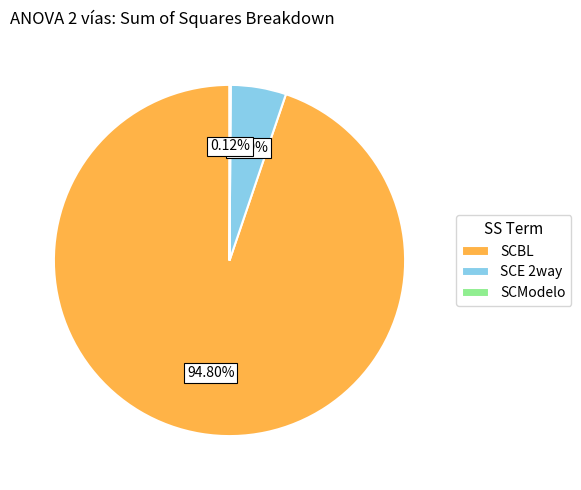

To the nearest percent, what percentage of the pie is SCBL?

95%